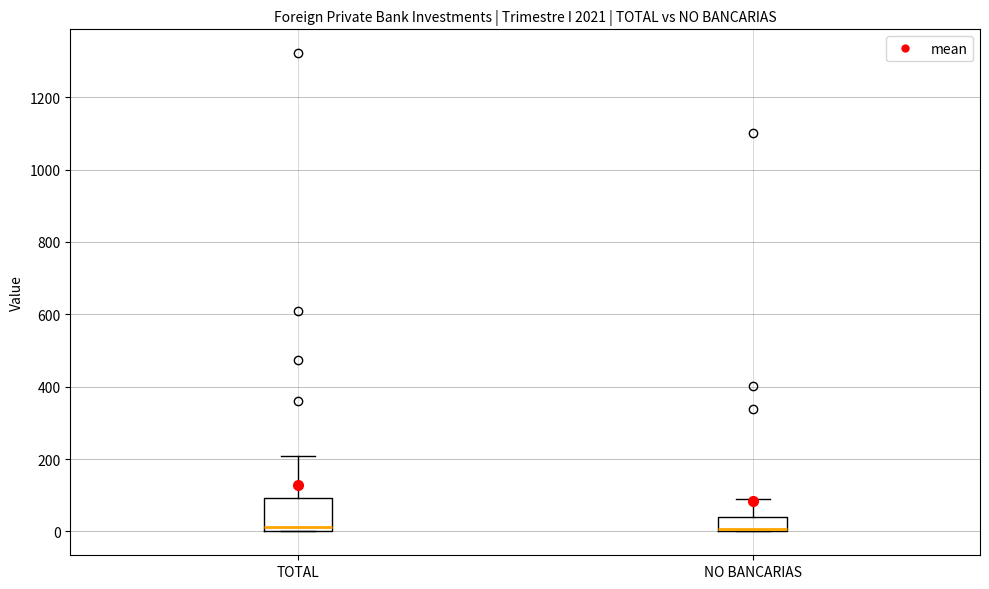

Which box is the tallest, from its lower edge to its upper edge?

TOTAL